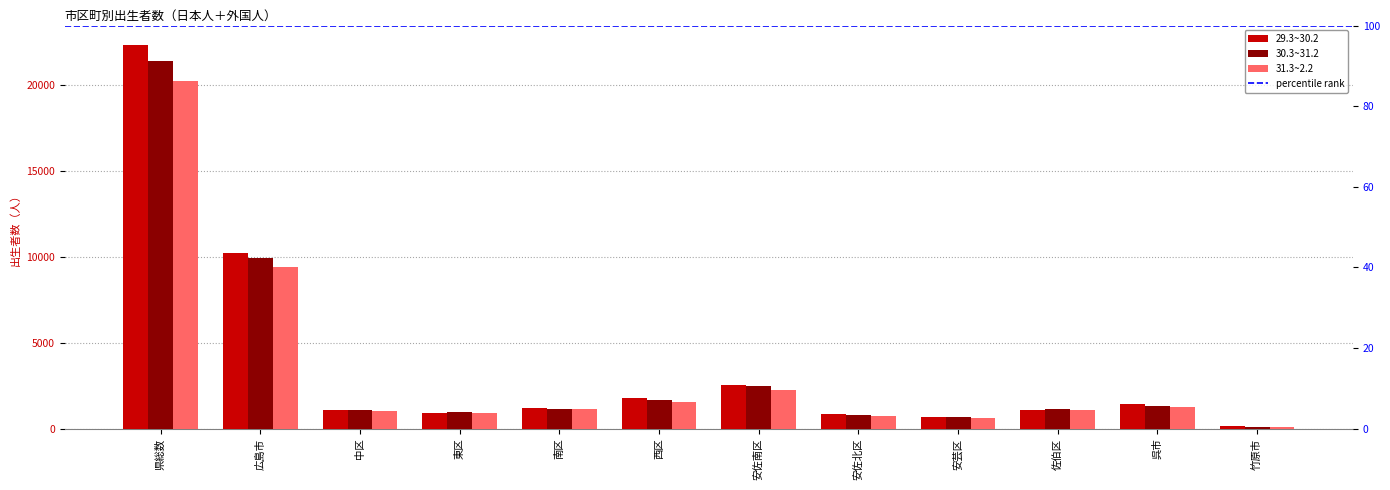

Which series has the largest range (max minus min)?

29.3~30.2